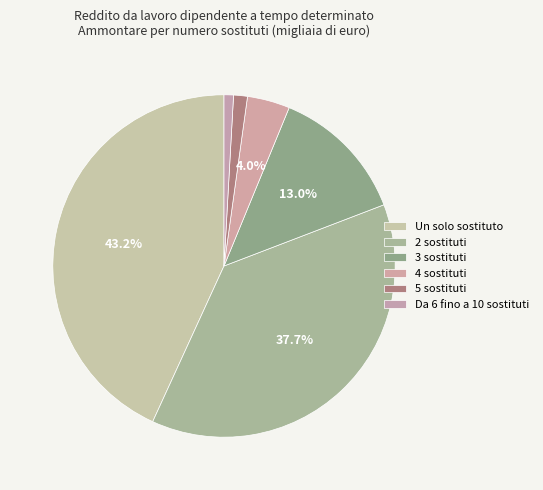

How many segments does this pie chart have?

6